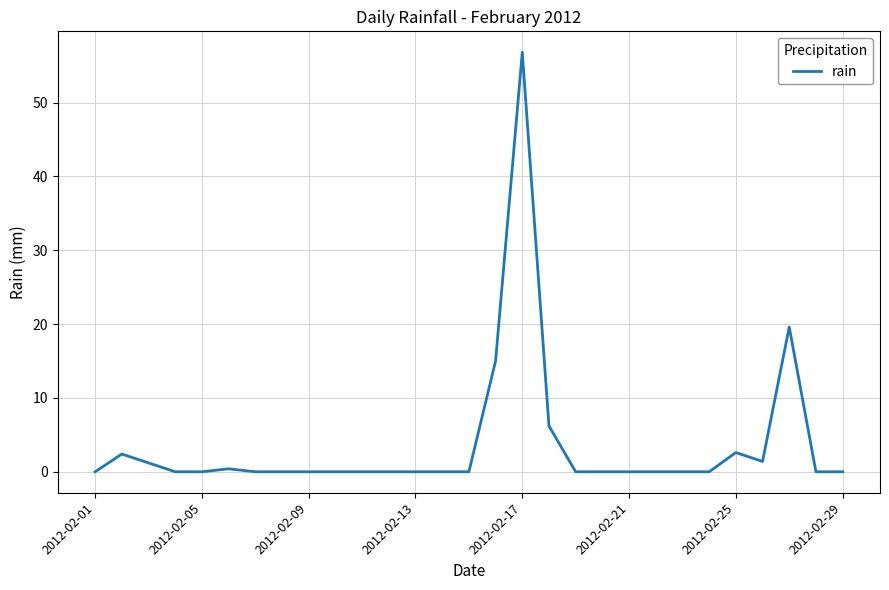

How many series are shown in this chart?

1